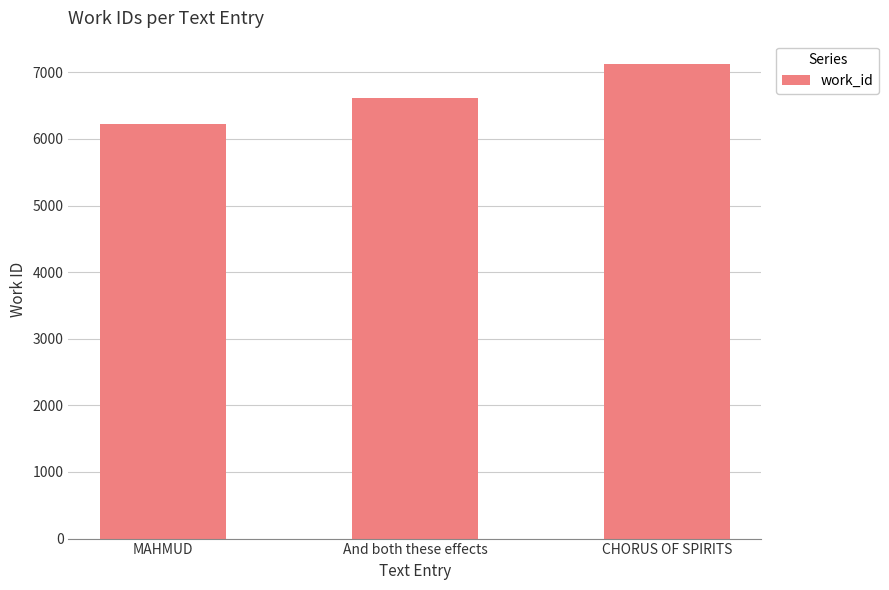

At which category does the chart reach its peak across all series?

CHORUS OF SPIRITS